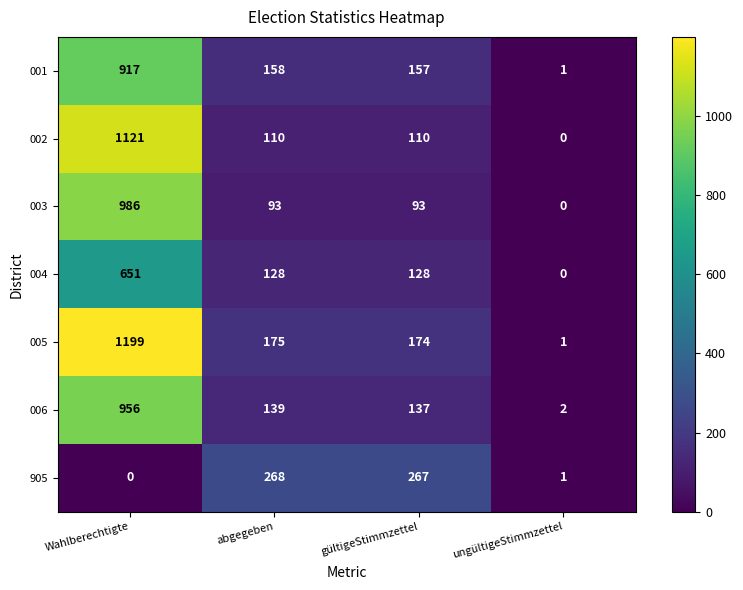

Which label corresponds to the largest value in the chart?

Wahlberechtigte